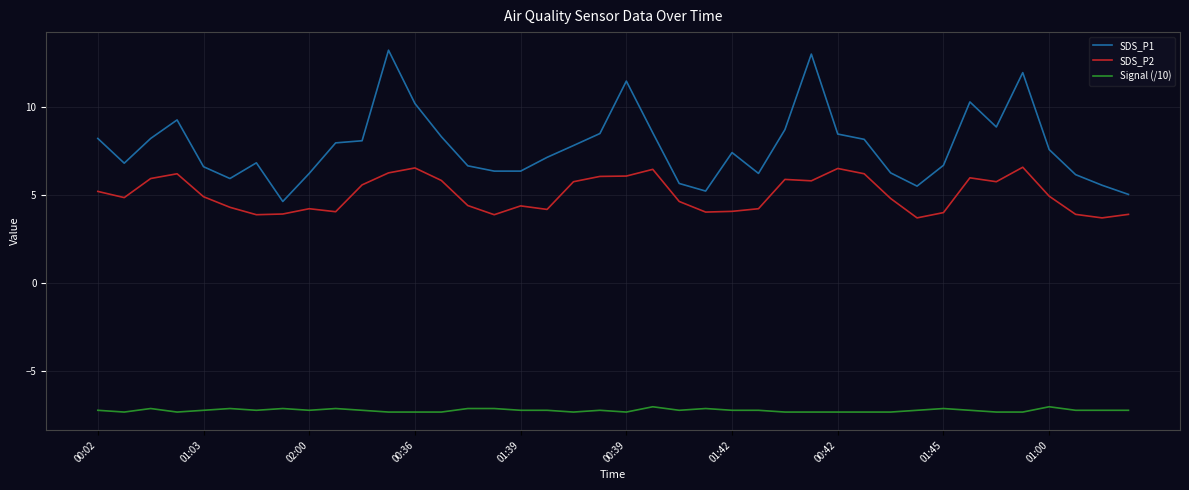

In SDS_P2, how many points are higher than both neighbors (excluding endpoints)?

9